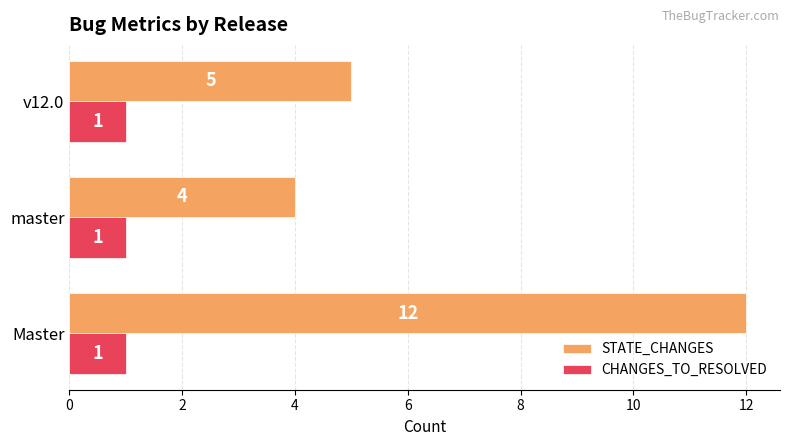

What is the sum of all CHANGES_TO_RESOLVED values?

3